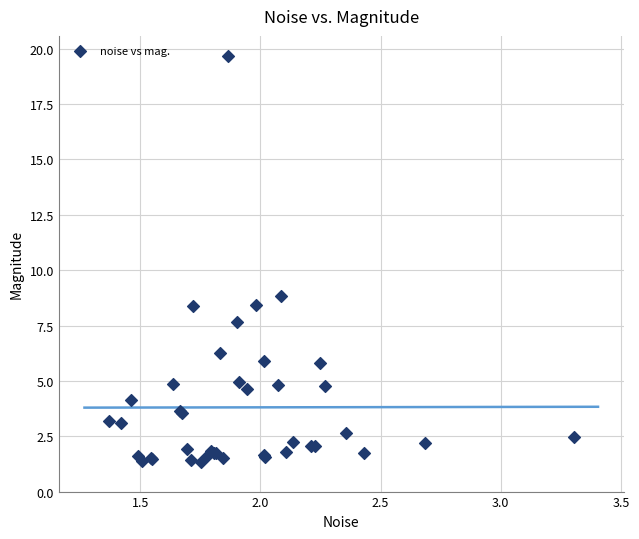

What Y value in the scatter plot is closest to 10?

8.8